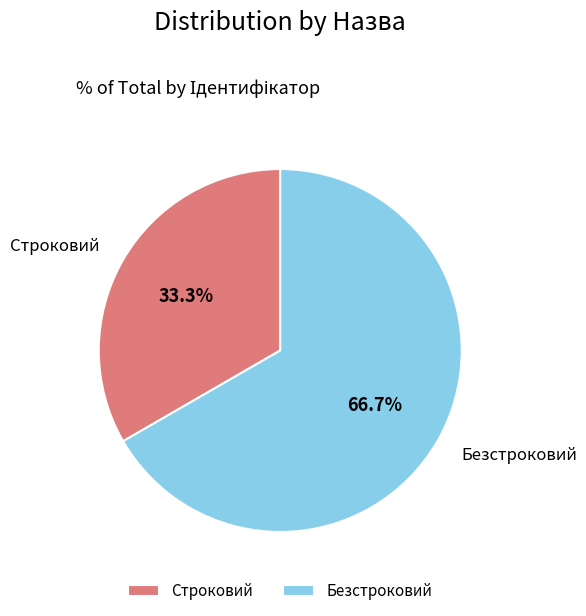

Do Строковий and Безстроковий together represent more than half of the pie?

Yes